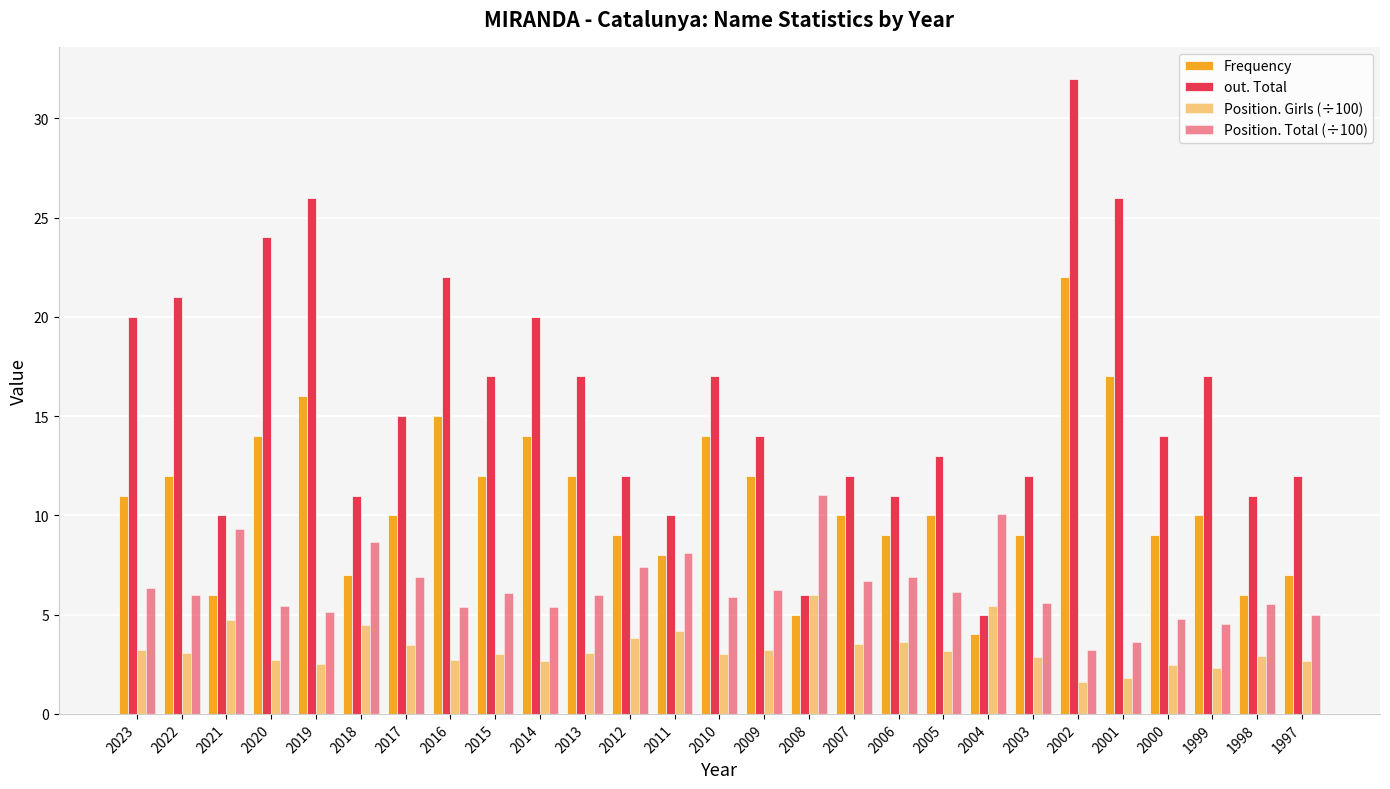

Where is Position. Total (÷100) nearest to the value 7?

2006